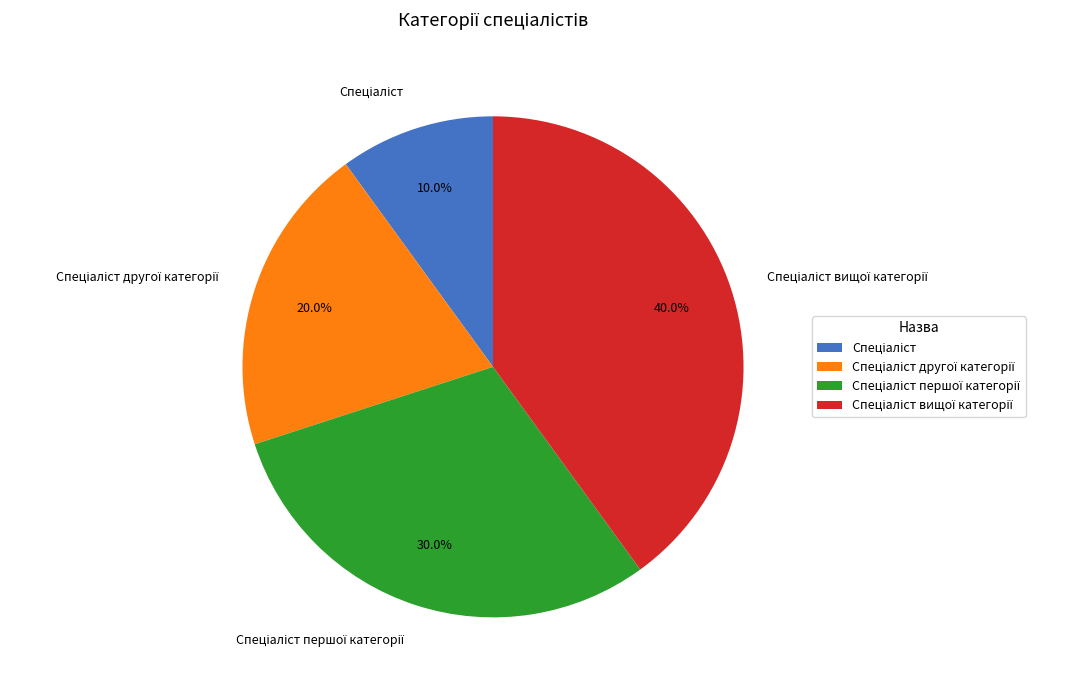

Does any single category account for the majority?

No